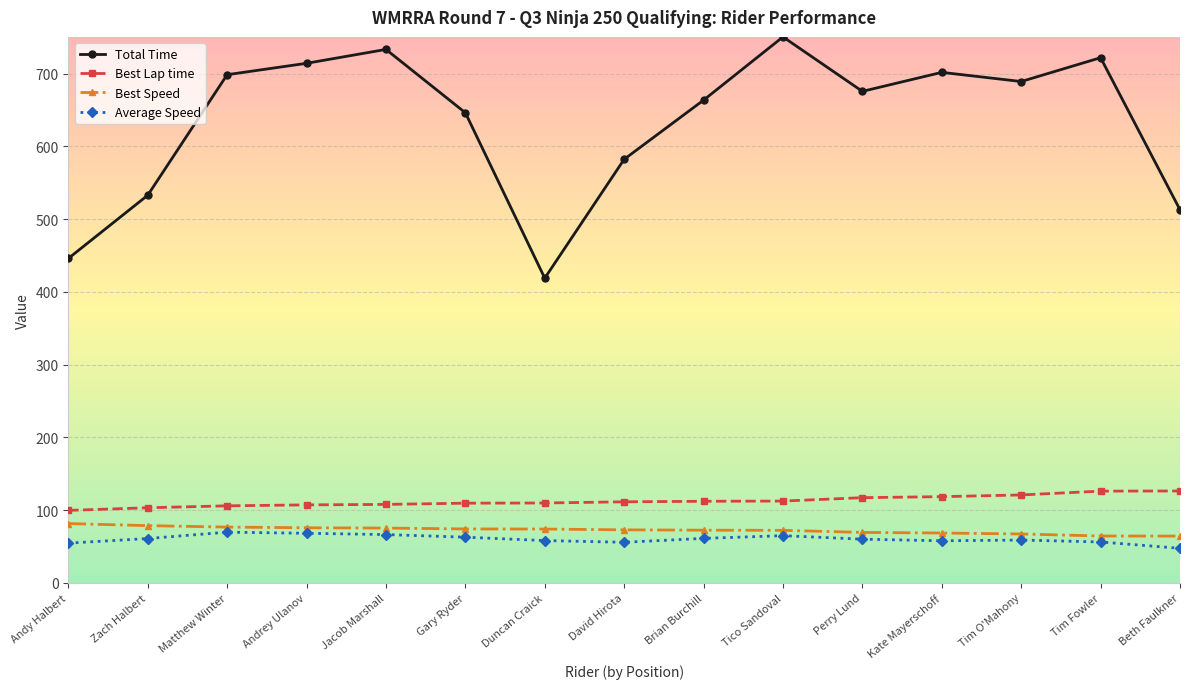

True or false: Average Speed and Total Time cross at least once.

False